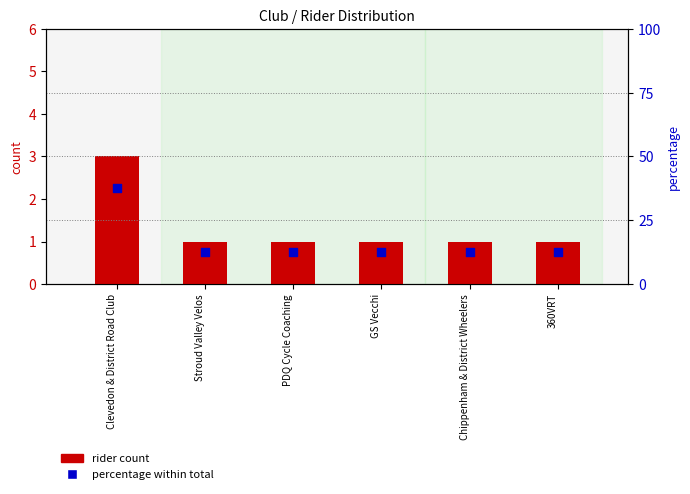

At which category is the sum across all series the highest?

Clevedon & District Road Club